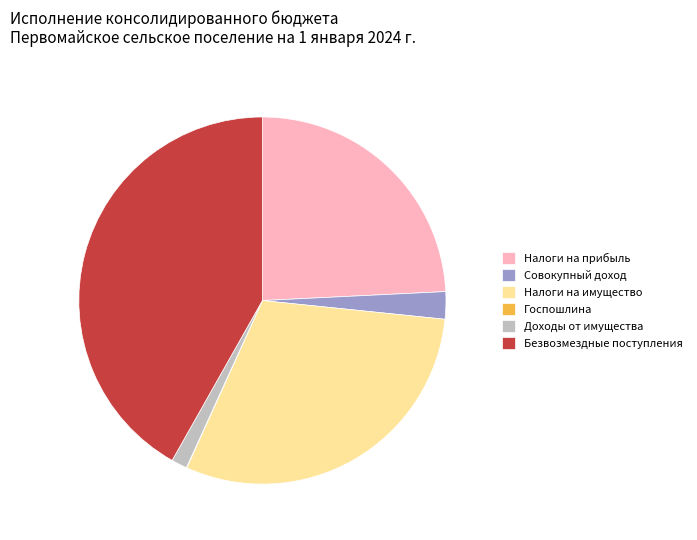

Is there a majority slice in this chart?

No